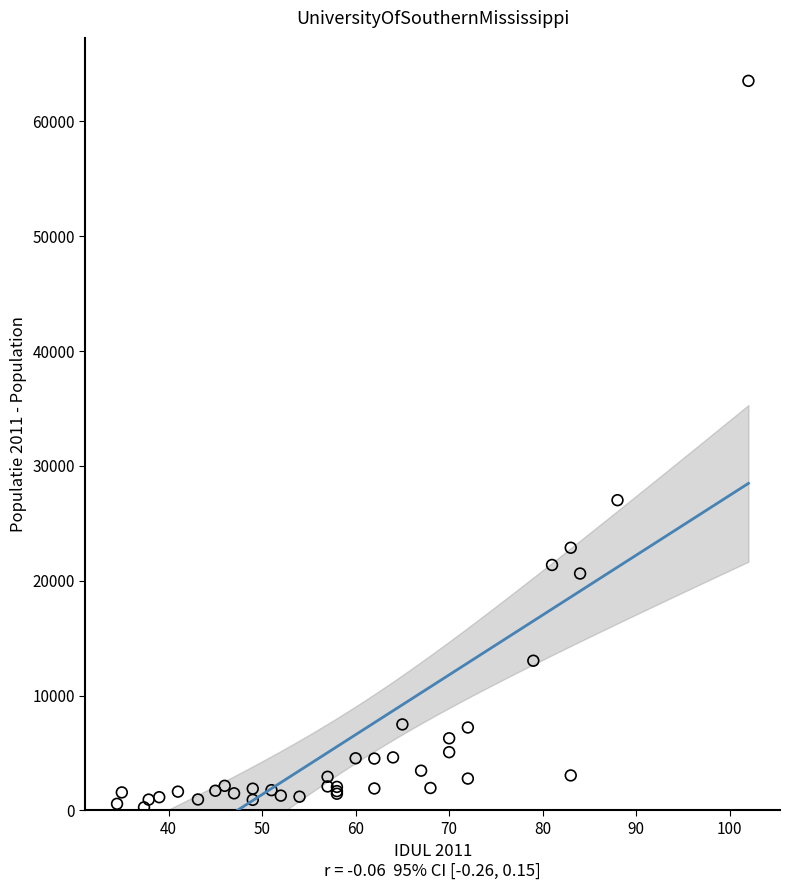

What Y value in the scatter plot is closest to 31902?

27019